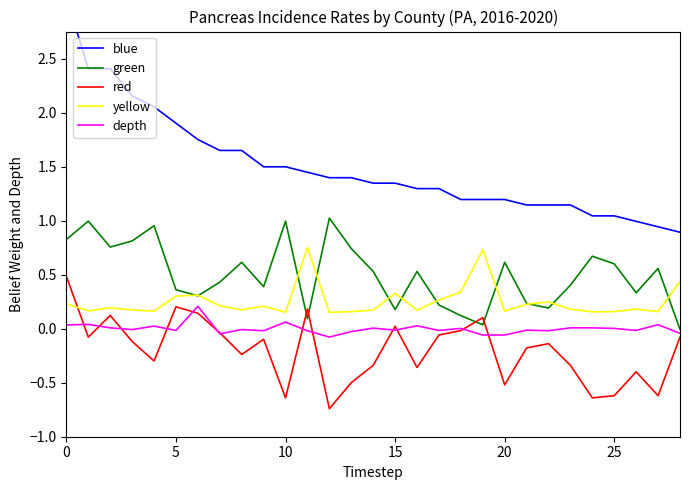

The value of green at 20 is 0.2. True or false?

False